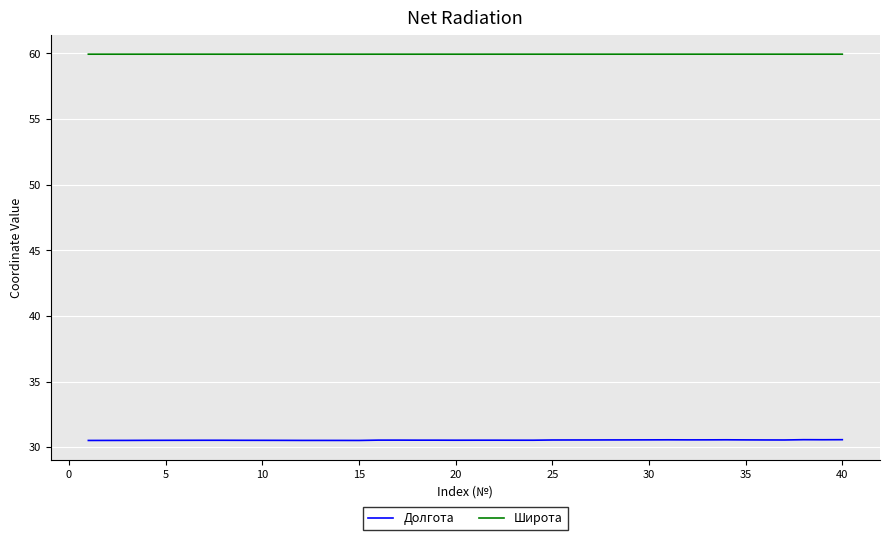

True or false: Долгота and Широта cross at least once.

False